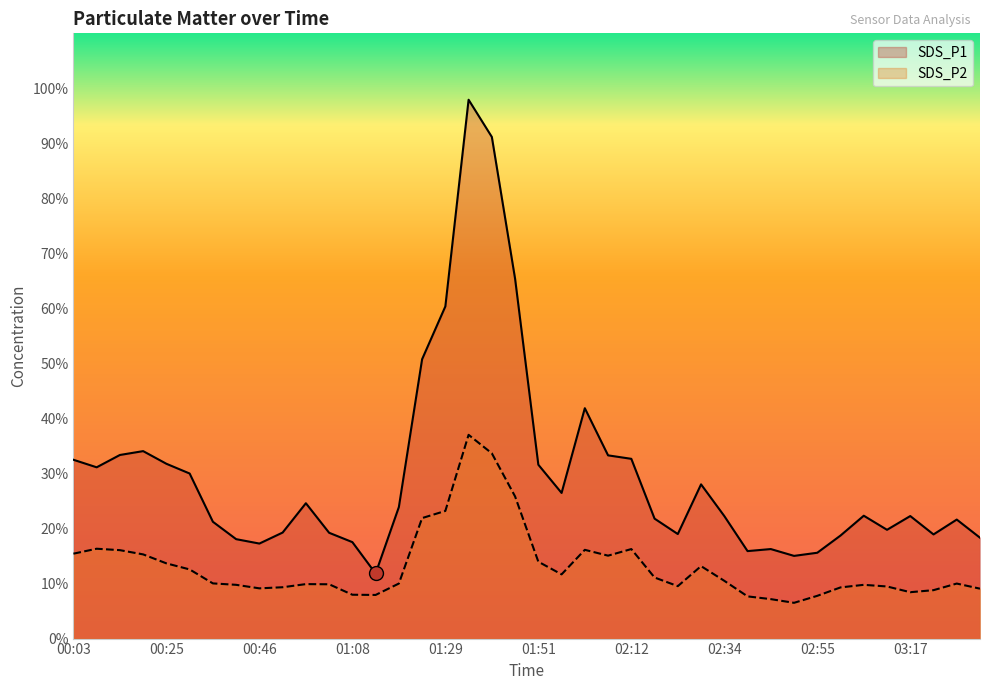

True or false: SDS_P1 has more than 0 points higher than both neighbors.

True